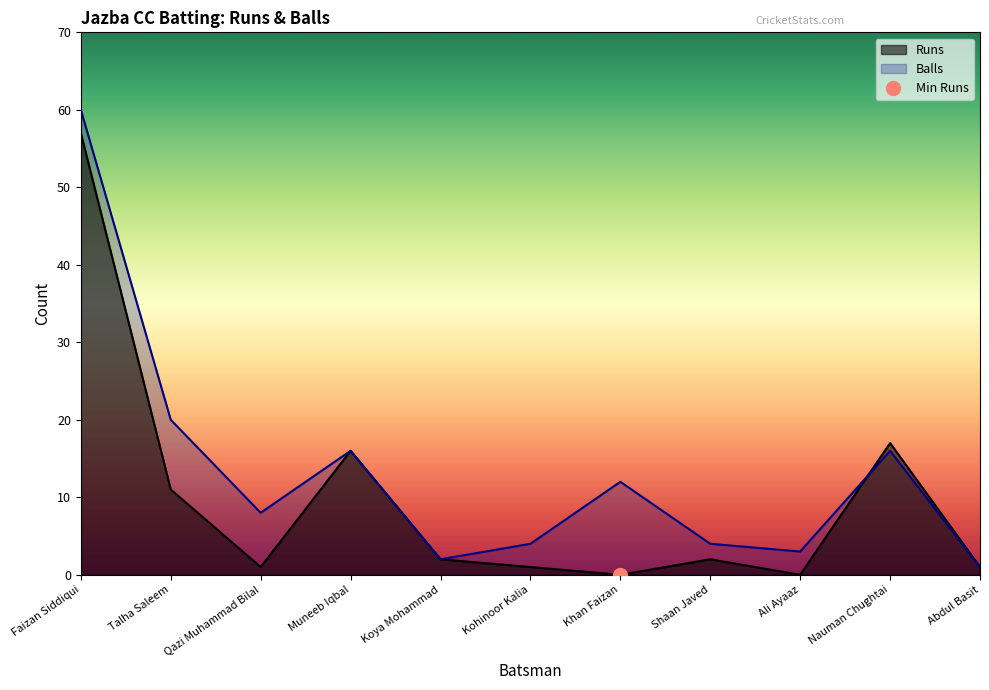

Between Nauman Chughtai and Abdul Basit, which series saw the biggest shift?

Runs